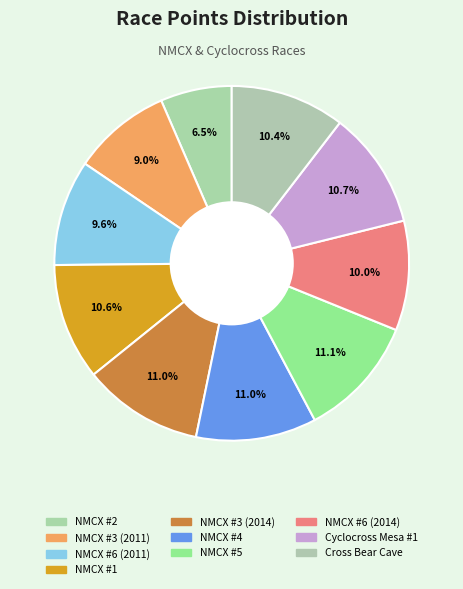

Combined, what portion of the pie is NMCX #4 and NMCX #3 (2014)?

22.0%